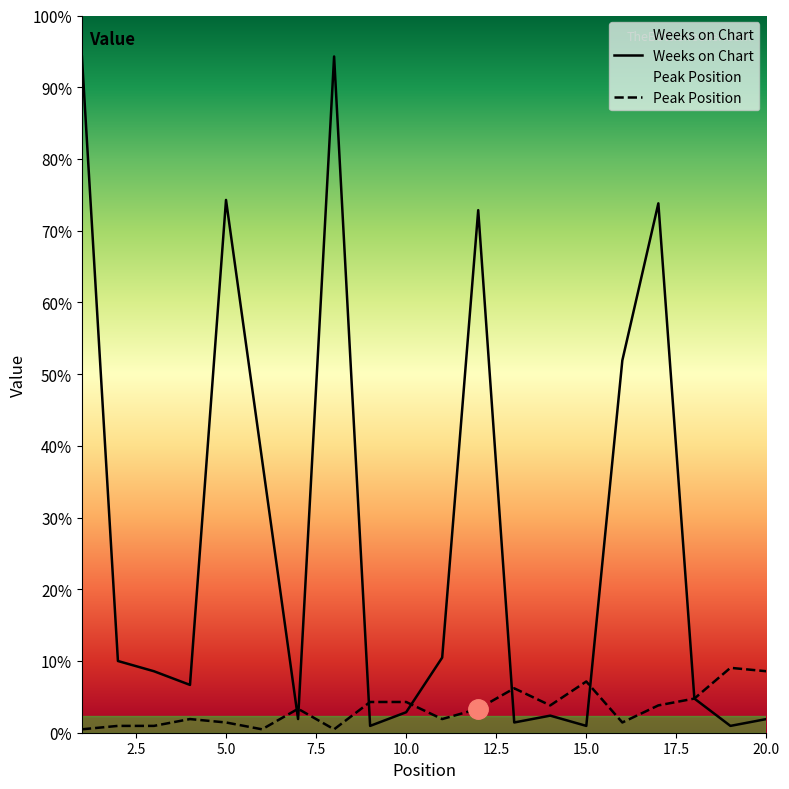

What is the sum of all Weeks on Chart values?

1162